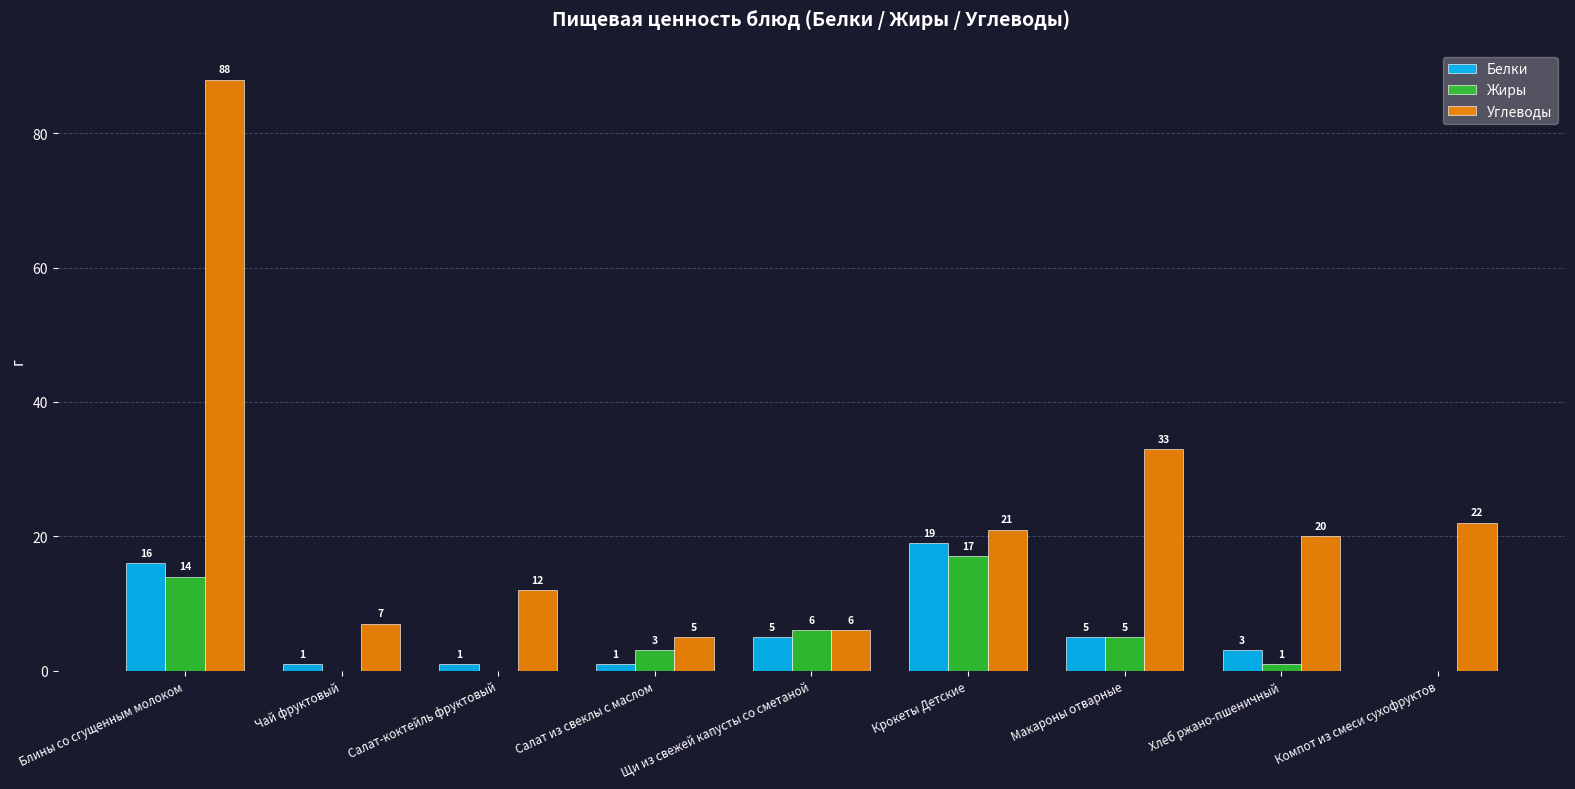

Which series has the largest total across all categories?

Углеводы